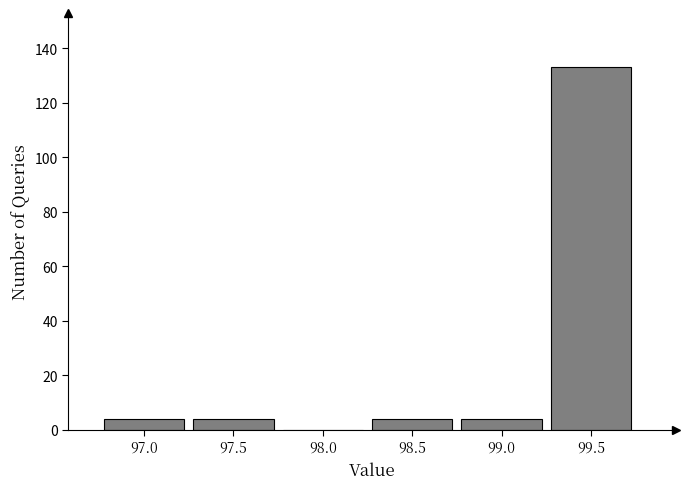

Reading right to left, extract all data points from this chart.

99.5=133	99.0=4	98.5=4	98.0=0	97.5=4	97.0=4